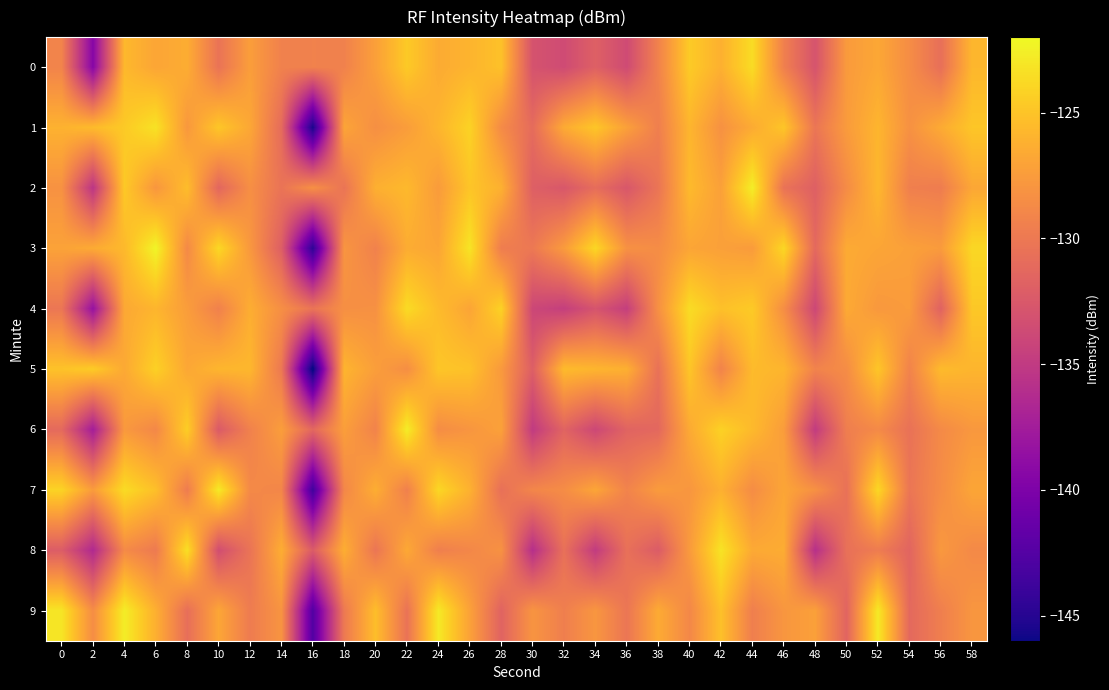

List the series in order of their peak value, highest first.

3, 2, 9, 6, 7, 8, 1, 4, 0, 5